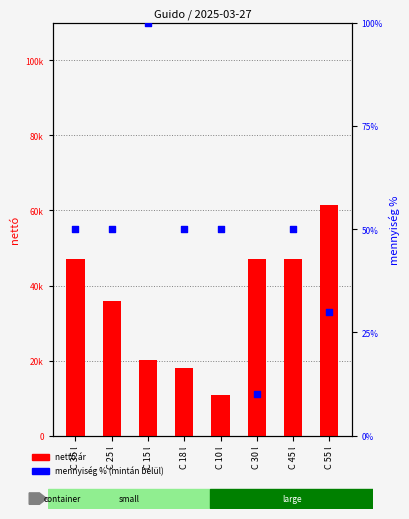

Which series contains the highest Y value?

netto ár